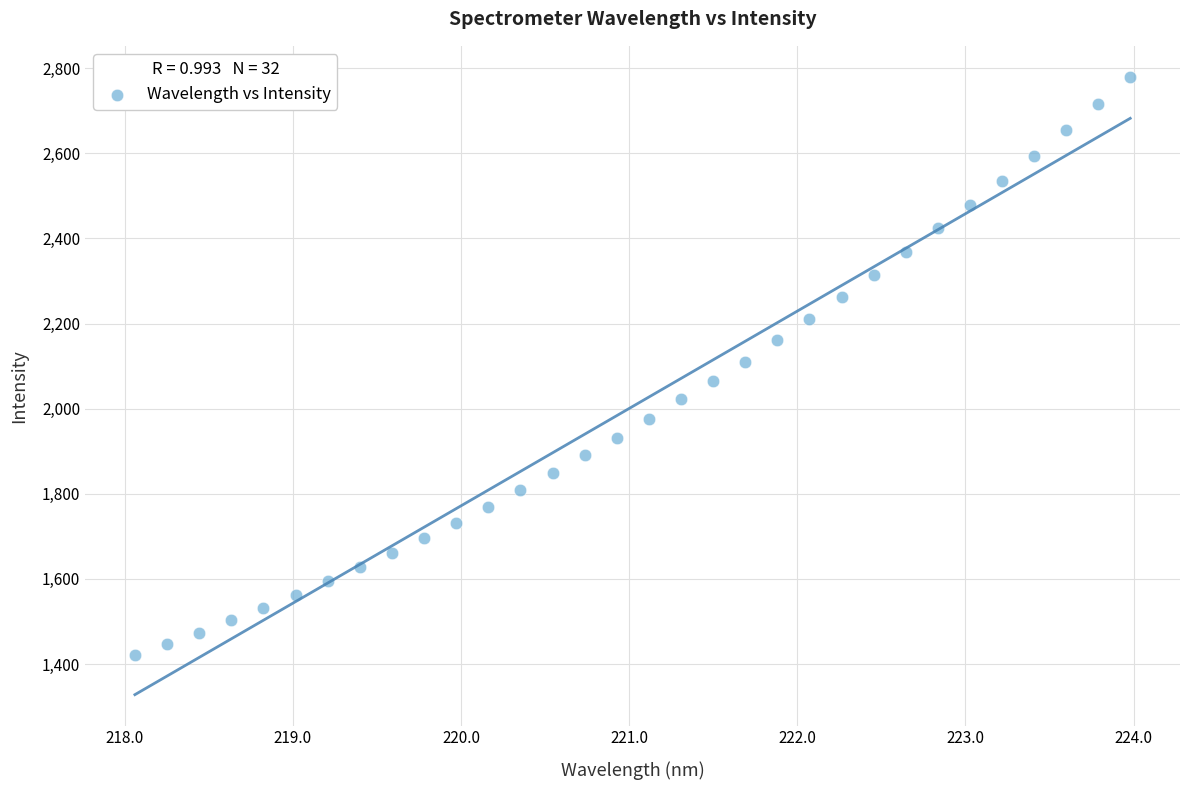

What is the range of Y values (max minus min)?

1359.2